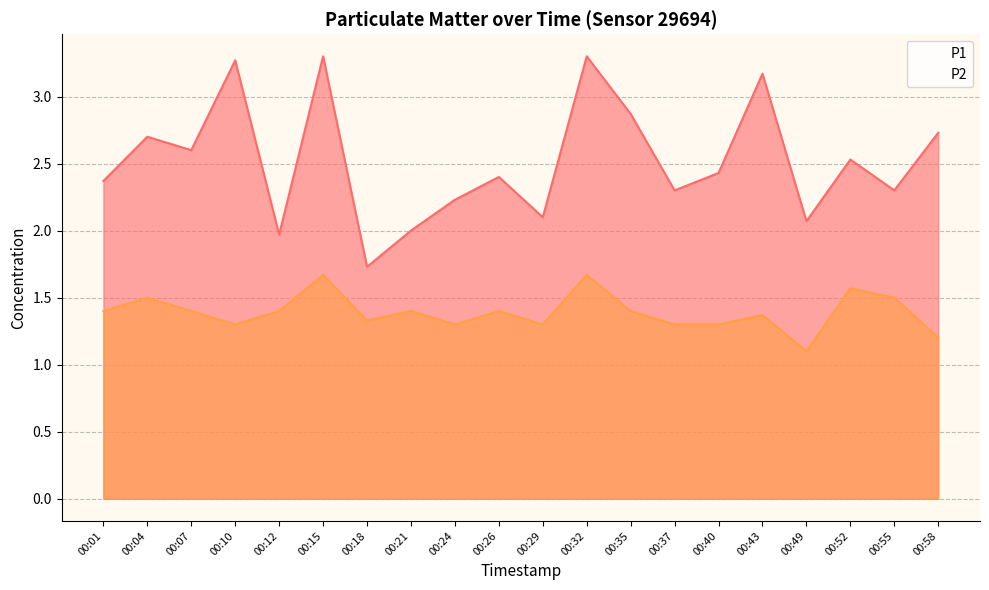

Count the P2 values in the range 1 to 2.

20